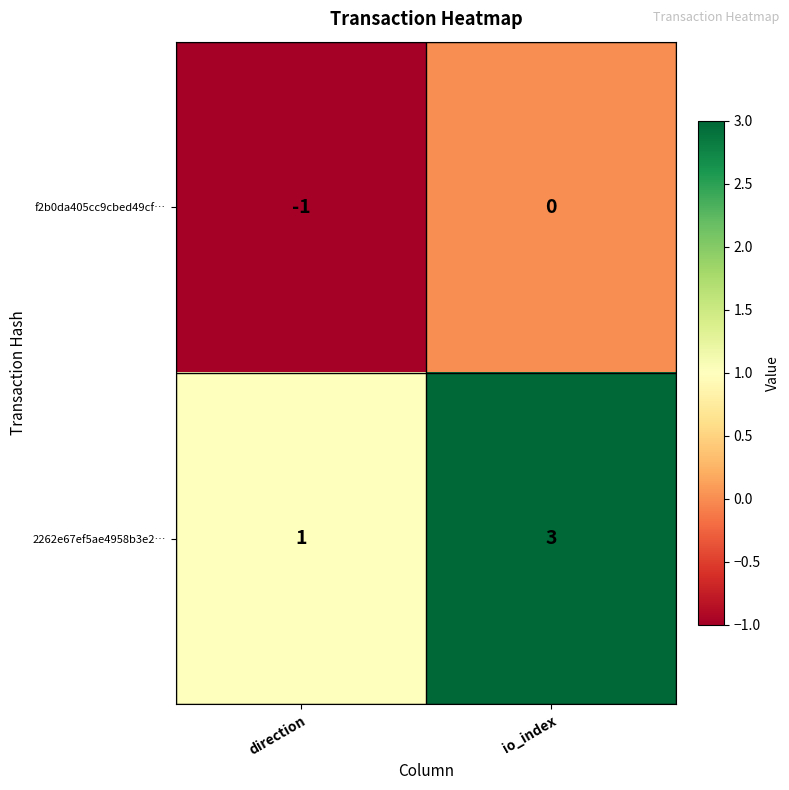

What is the sum of all 2262e67ef5ae4958b3e2… values?

4